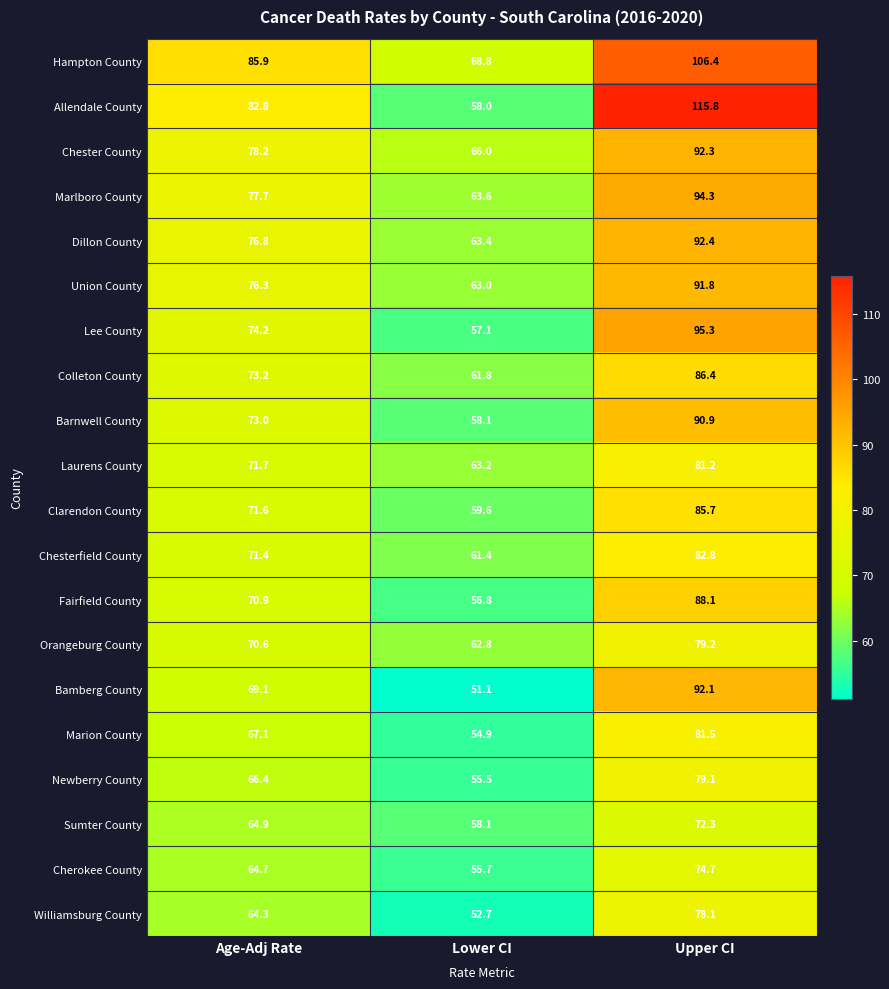

What is the sum of the Barnwell County values at Upper CI and Age-Adj Rate?

163.9